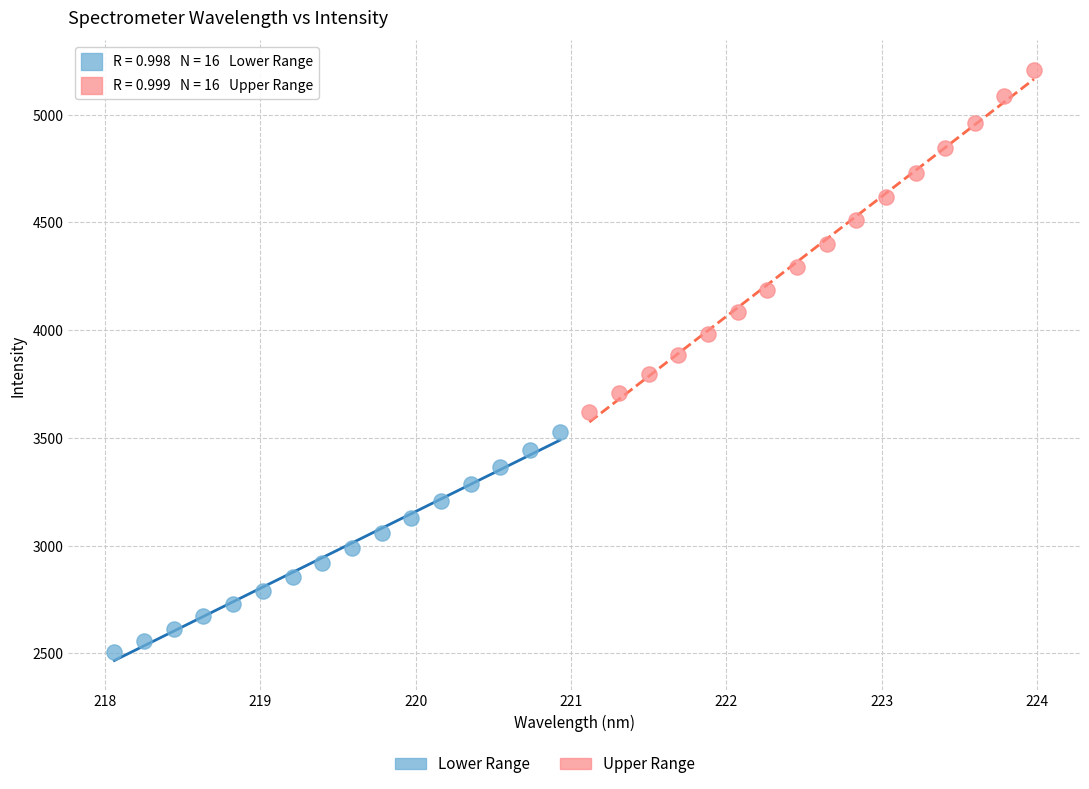

Which series contains the highest Y value?

Upper Range